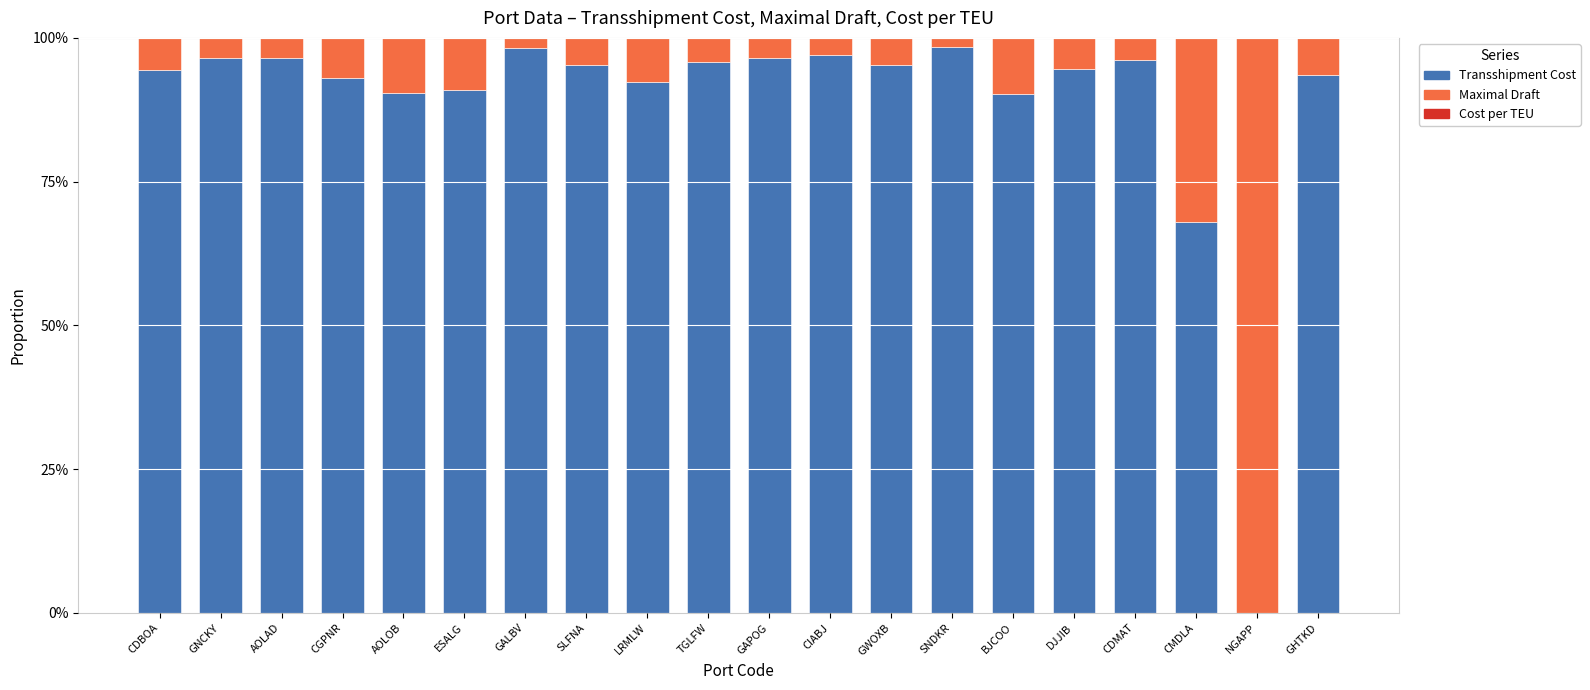

What is the total value across all series at GAPOG?

100.0